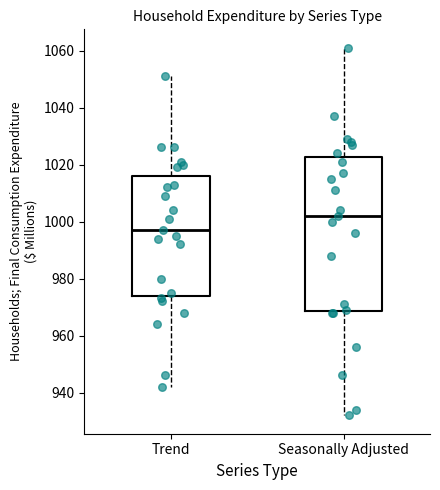

Reading left to right, transcribe this box plot: for each box, give where its median line is, the range the box spans, and where its two whiskers end, as read against the y-axis. The values are not printed on the chart, so give them approximately, as read against the axis.

Trend: median 998, box 974 to 1016, whiskers 942 to 1052
Seasonally Adjusted: median 1002, box 968 to 1022, whiskers 932 to 1062